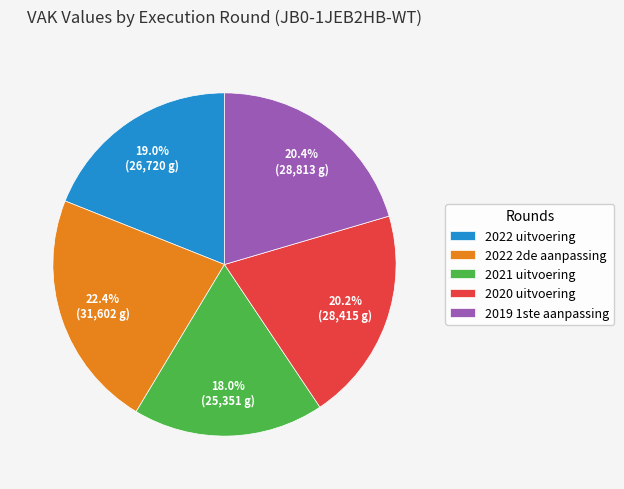

The 2021 uitvoering slice represents 18% of the pie. True or false?

True